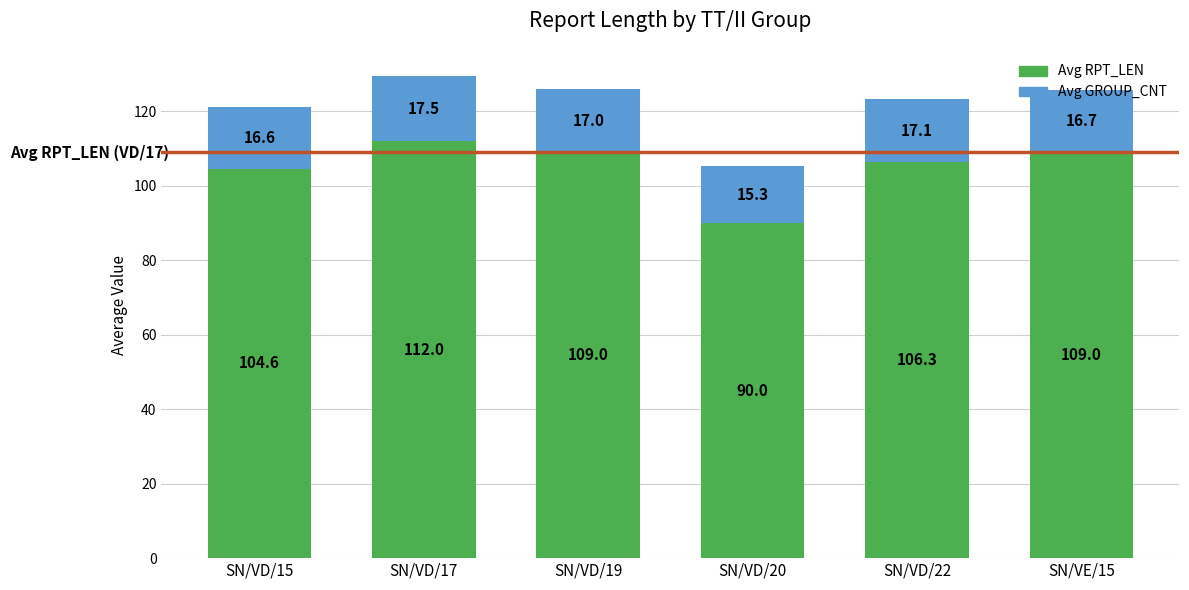

Which category has the lowest value in the Avg RPT_LEN series?

SN/VD/20